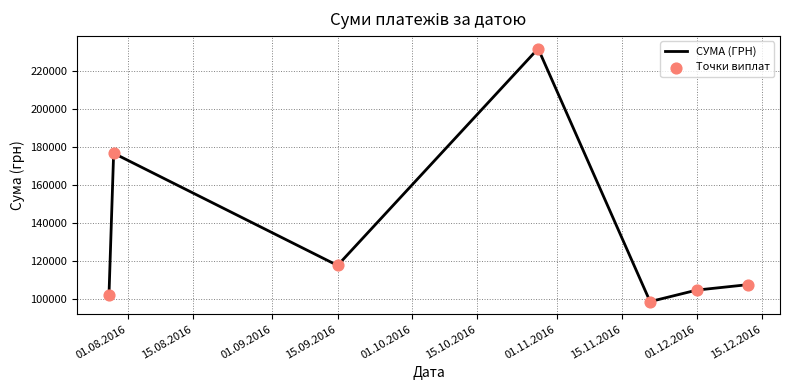

What is the sum of all values?

940049.2